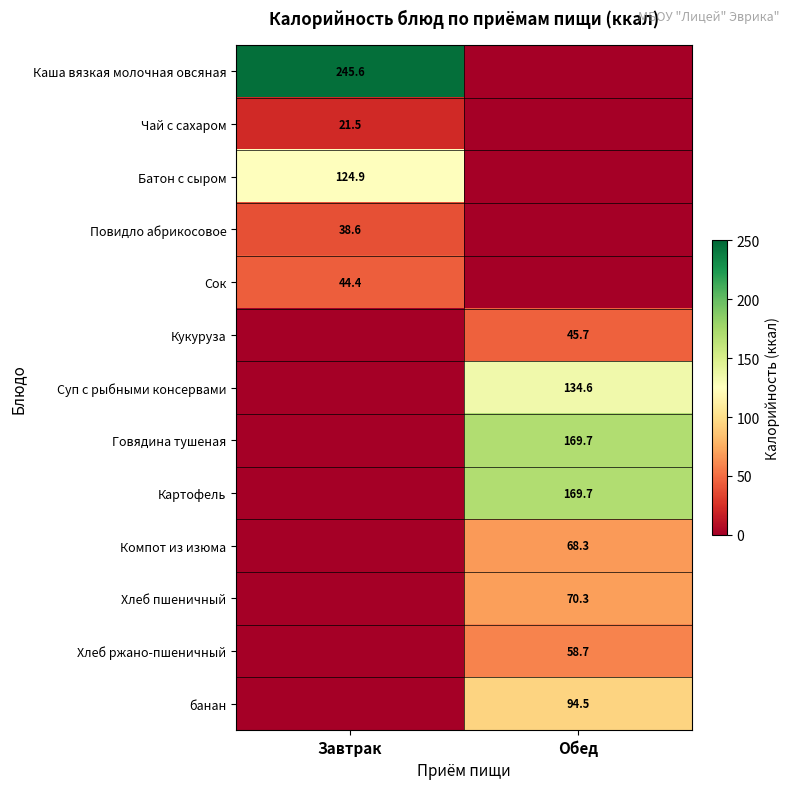

The Суп с рыбными консервами series shows 134.6 at Обед. True or false?

True